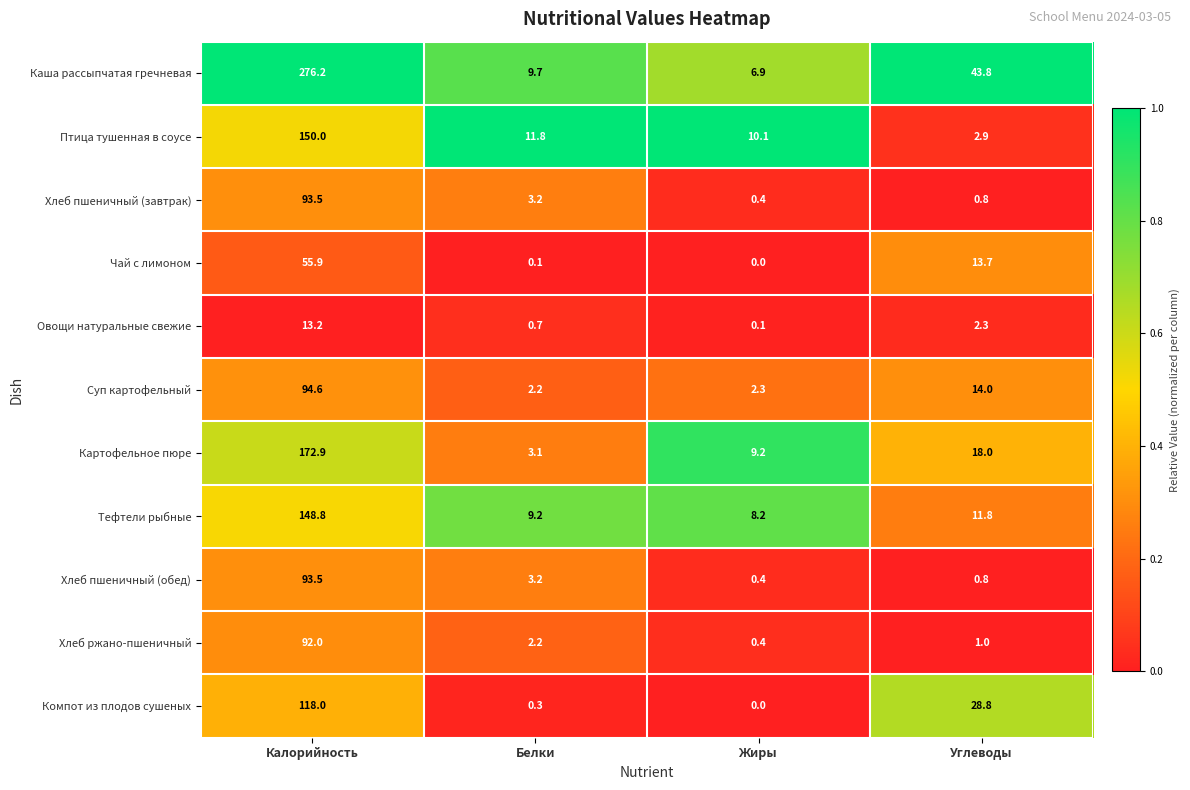

What is the difference between the Хлеб пшеничный (обед) values at Калорийность and Белки?

90.3